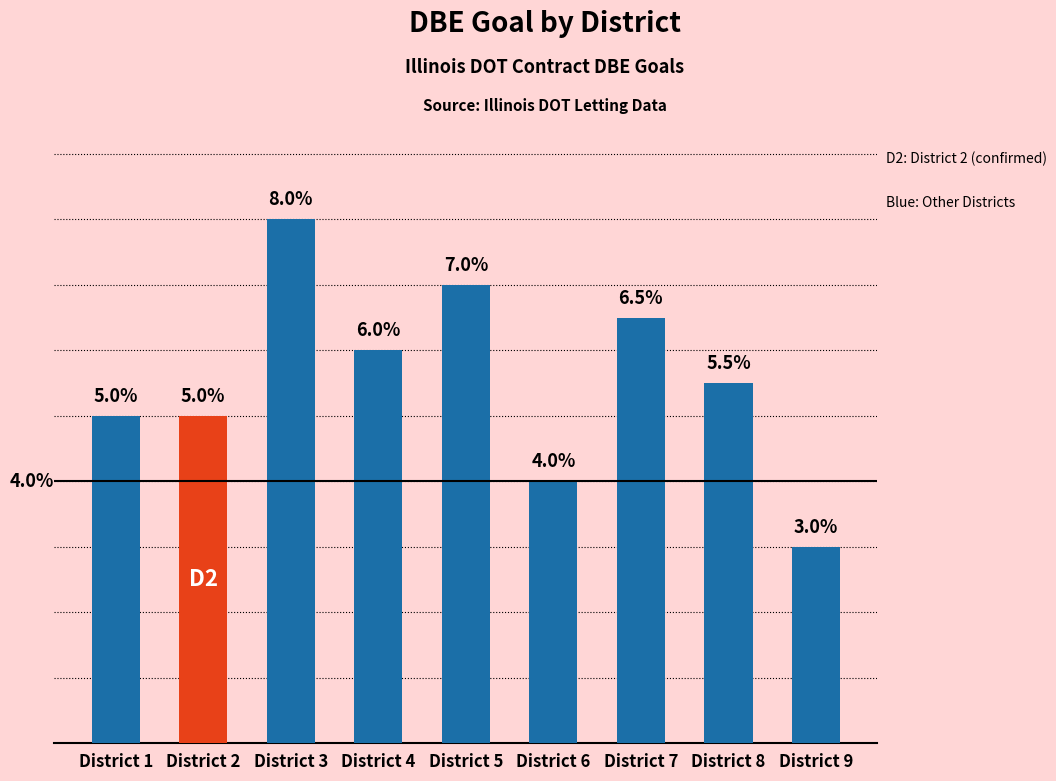

Between District 9 and District 5, which is larger?

District 5